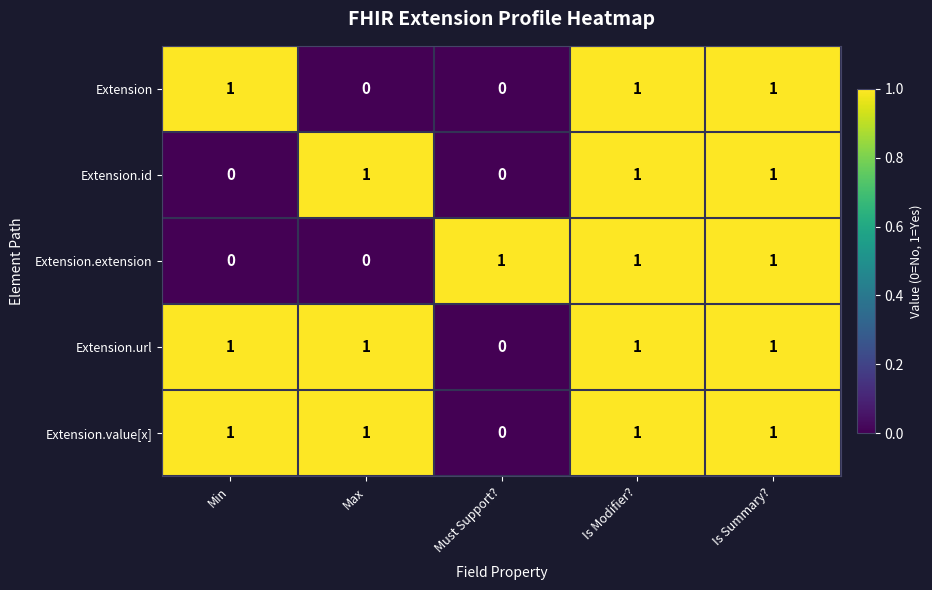

The Extension.url series shows 0 at Must Support?. True or false?

True